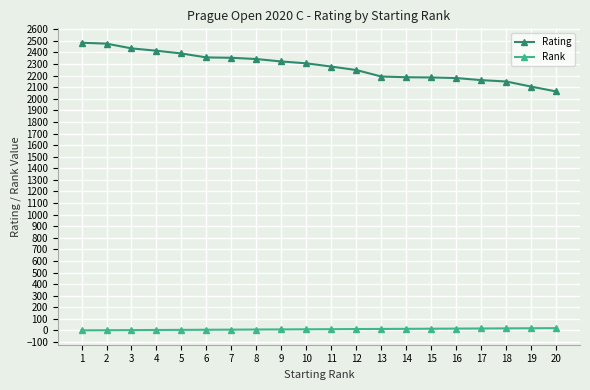

Is it true that Rating equals 2184 at 15?

True